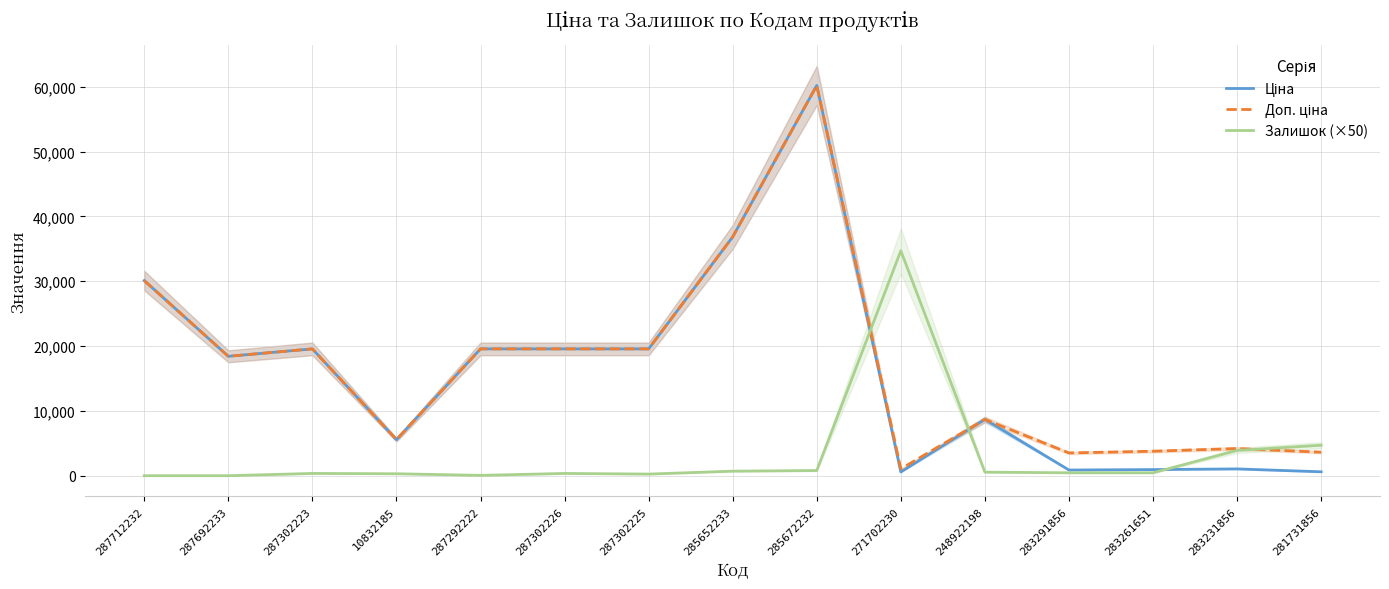

At which category does Доп. ціна reach its first local peak?

287302223